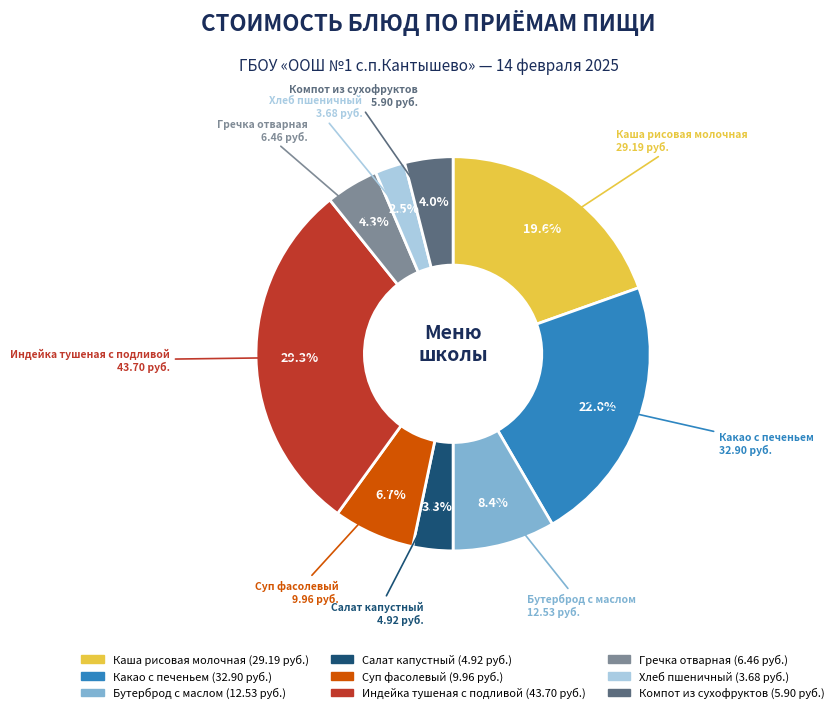

Is it true that Какао с печеньем is 34% of the pie?

False